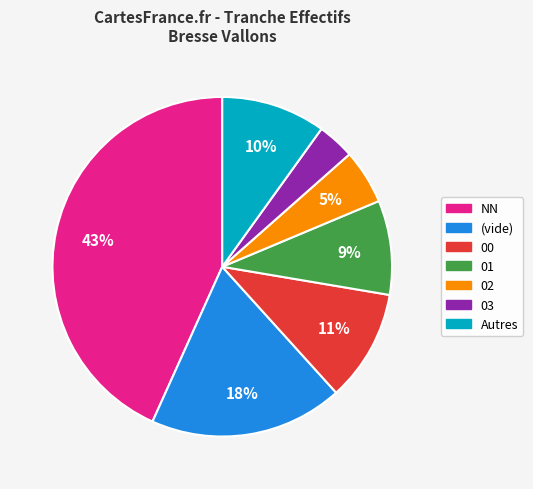

Is it true that 01 is 1% of the pie?

False